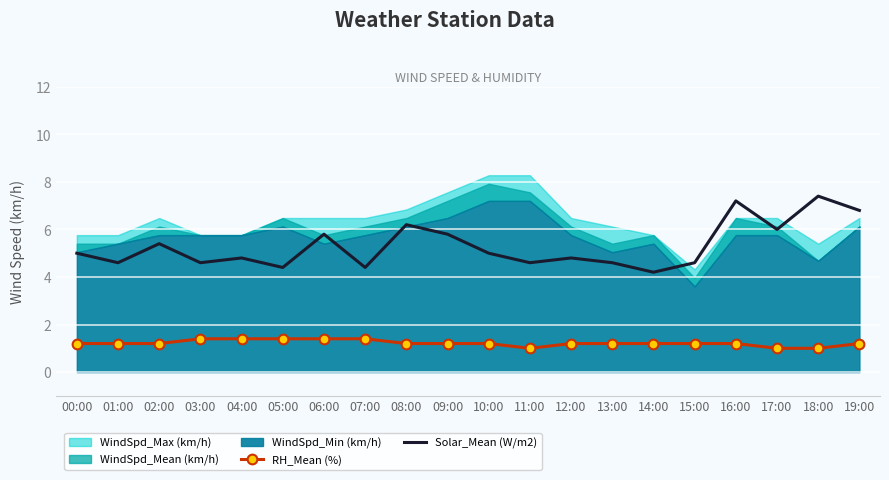

True or false: RH_Mean (%) and Solar_Mean (W/m2) cross at least once.

False